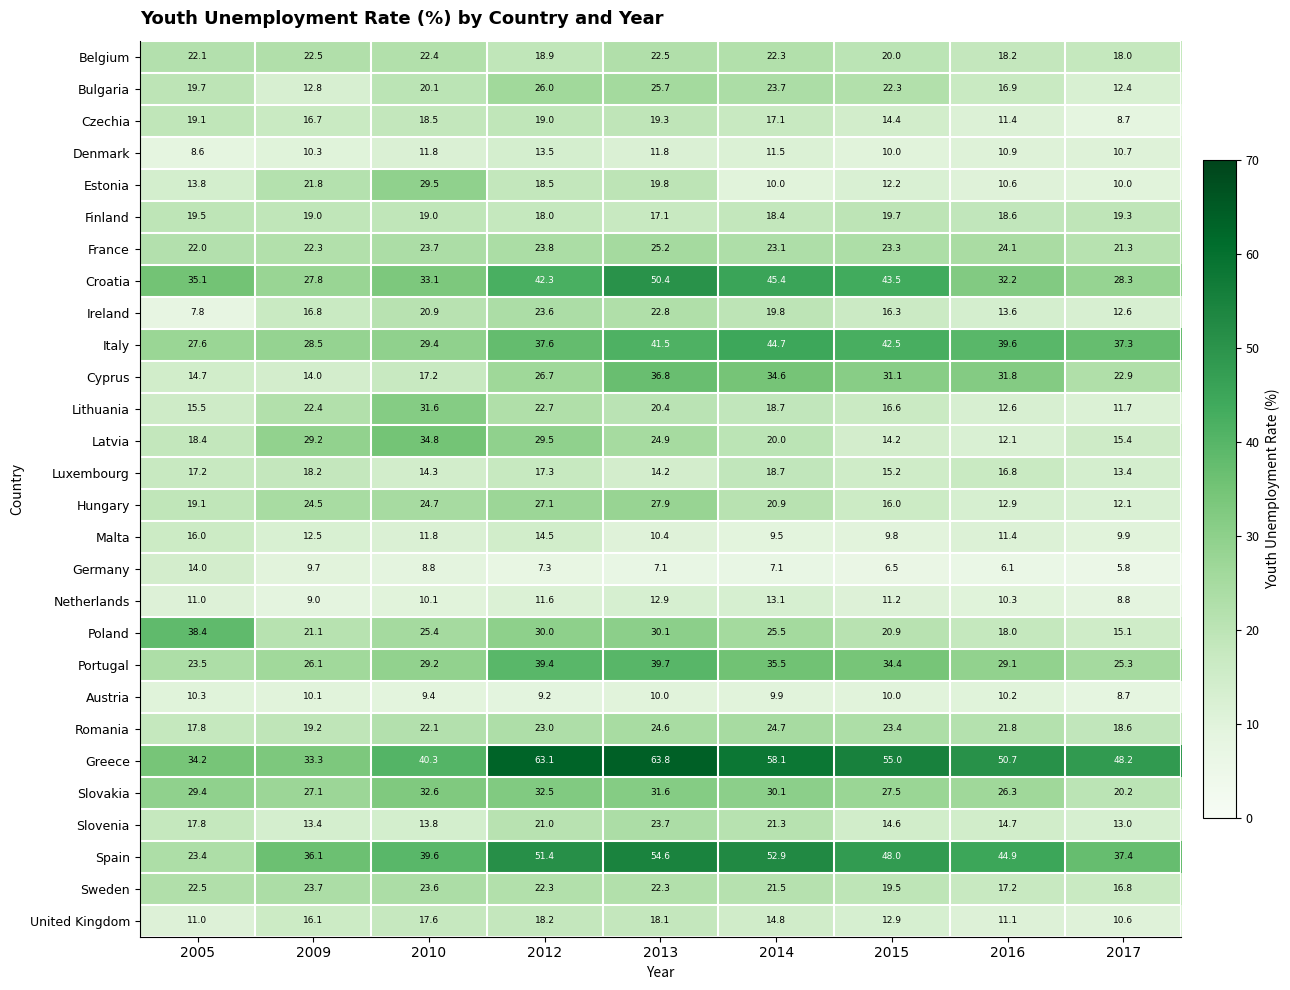

At which category does the chart reach its peak across all series?

2013